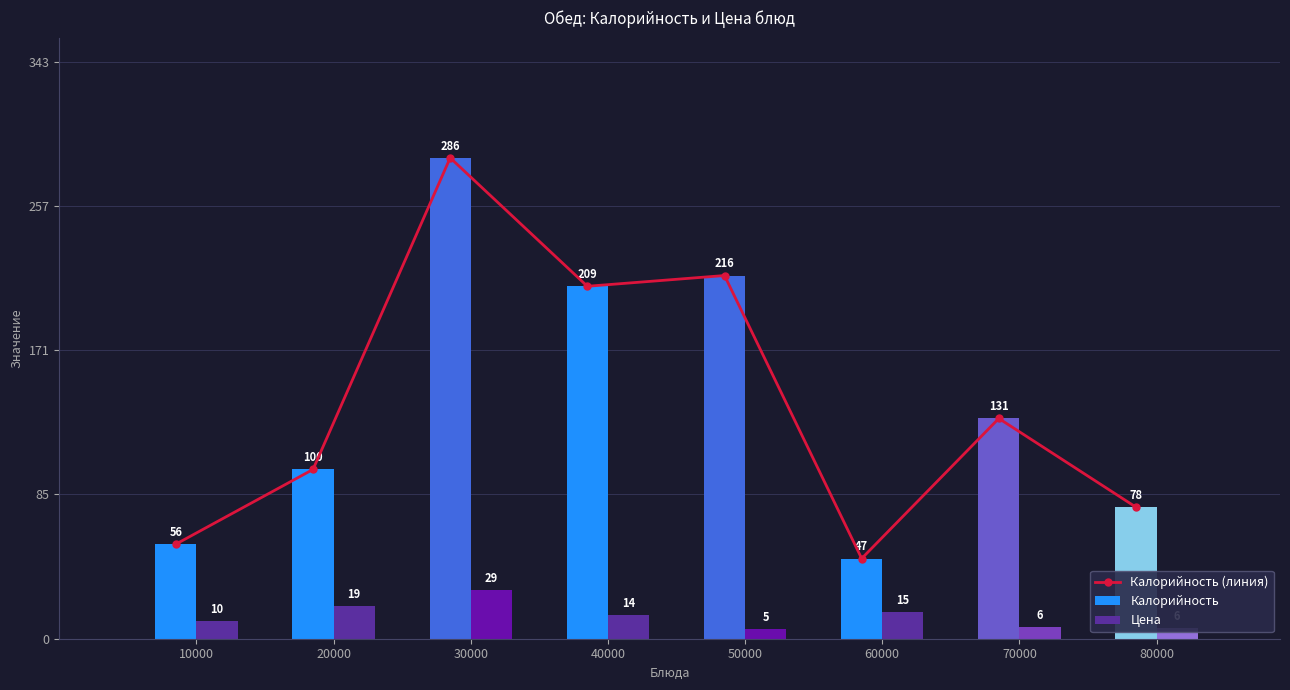

At which label does Калорийность reach its peak?

30000